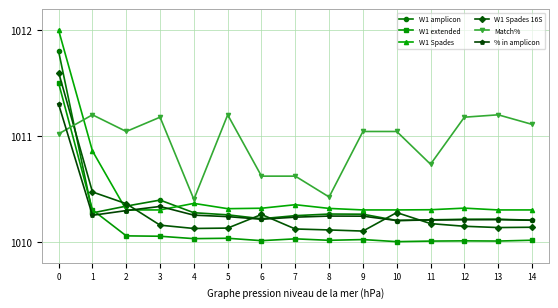

What is the maximum value shown in the chart?

1012.0